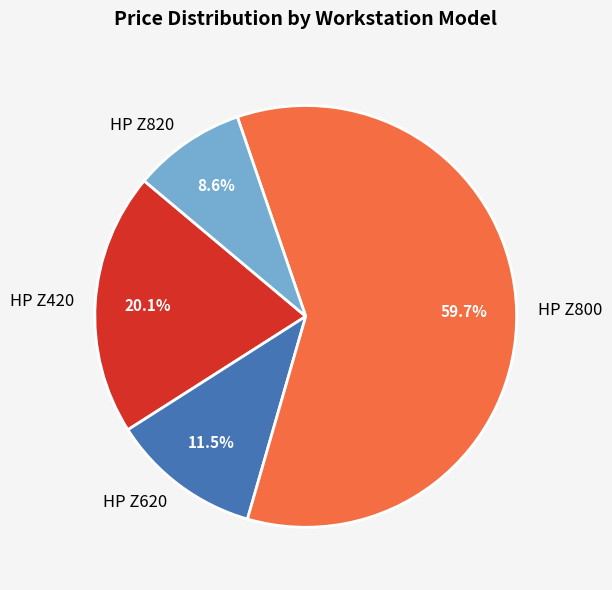

What portion of the pie excludes HP Z620?

88.5%